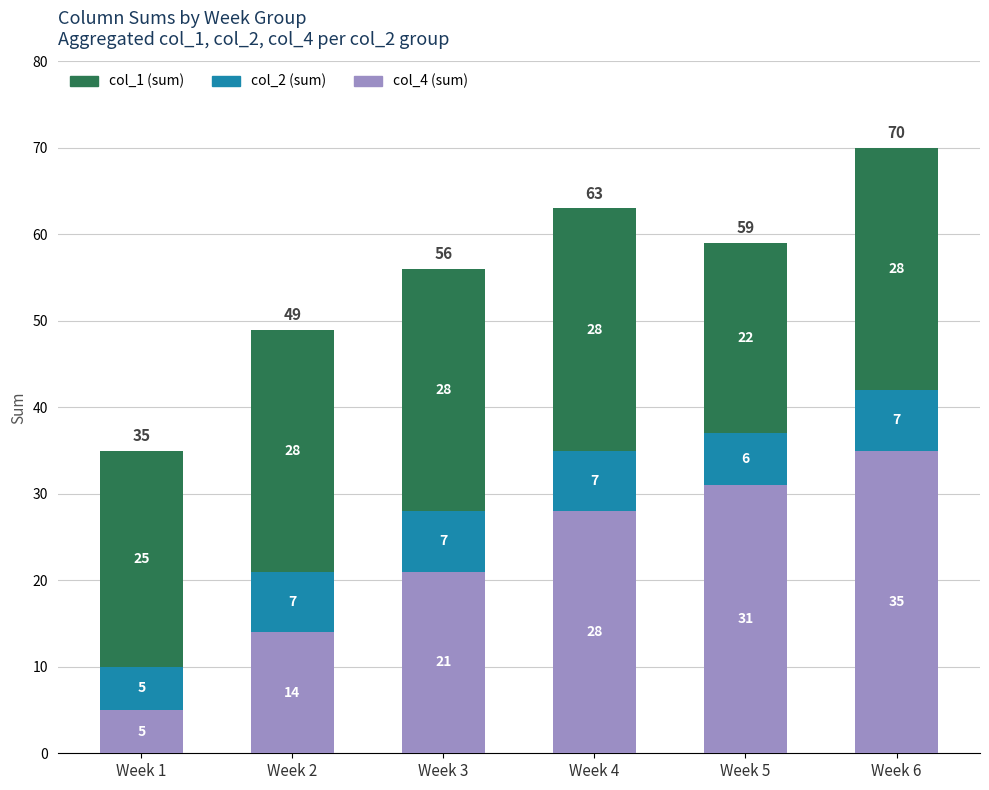

Are the bars grouped side by side (vs. stacked)?

No